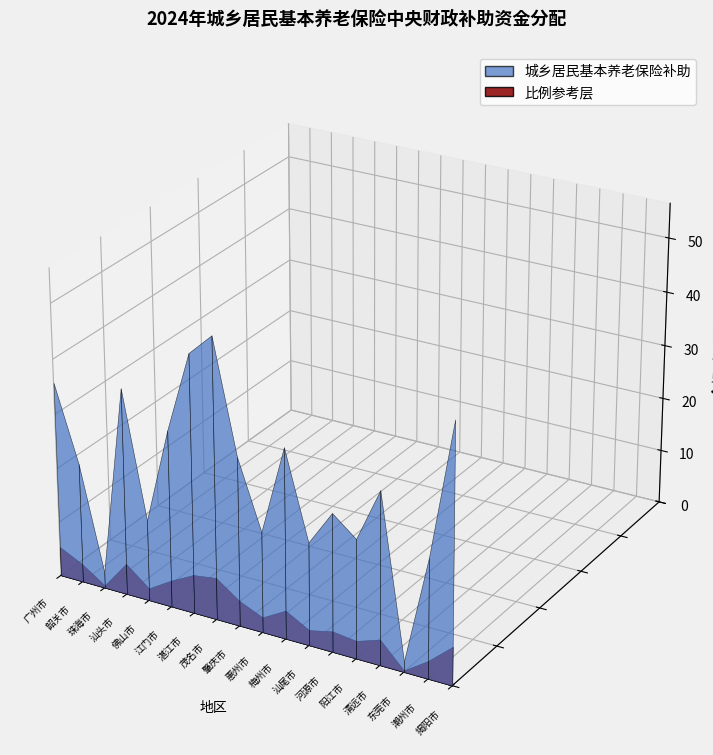

Reading left to right, list all the values displayed in this chart.

广州市=357210000	韶关市=219590000	珠海市=29430000	汕头市=378230000	佛山市=148770000	江门市=323600000	湛江市=471300000	茂名市=512300000	肇庆市=308320000	惠州市=184110000	梅州市=346870000	汕尾市=187910000	河源市=252070000	阳江市=217100000	清远市=314680000	东莞市=19730000	潮州市=217960000	揭阳市=469760000